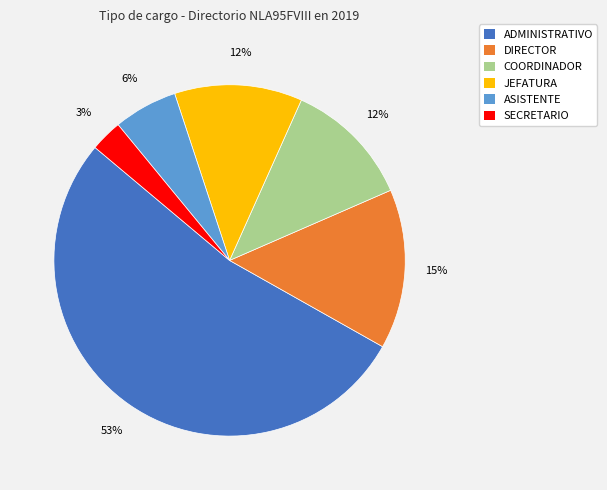

To the nearest percent, what is the difference between the largest and smallest slice percentages?

50%